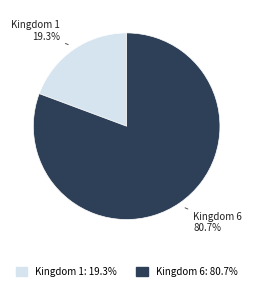

Rank the categories by value from highest to lowest.

Kingdom 6, Kingdom 1